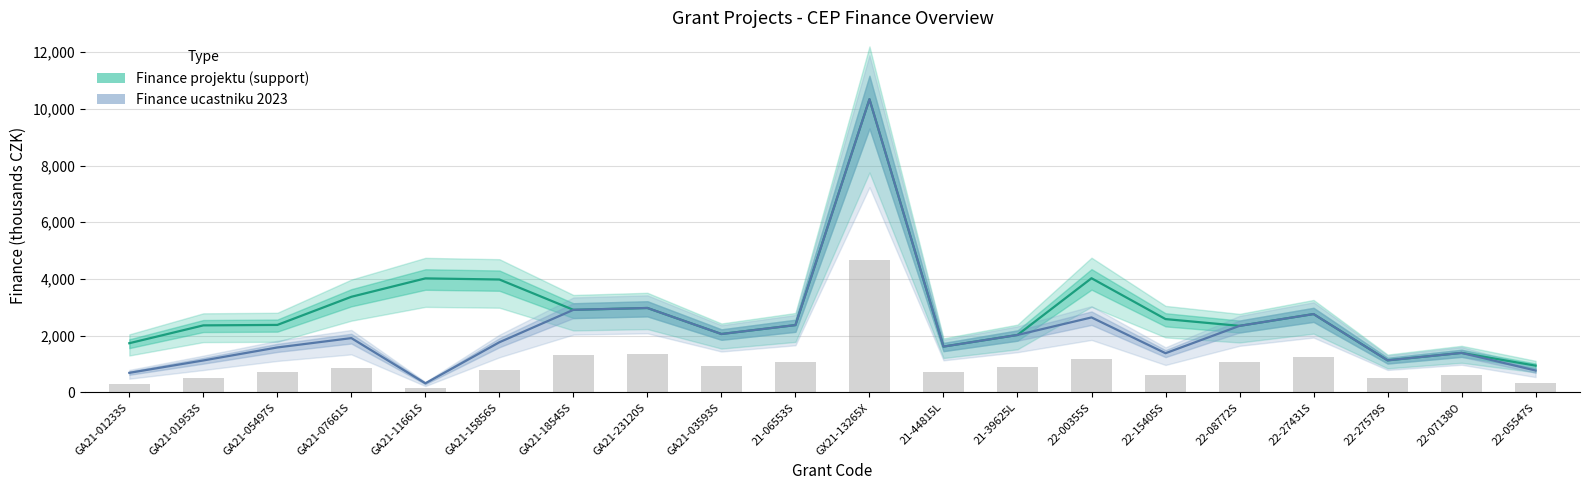

Reading left to right, extract all data points from this chart.

Finance projektu (support): 1734	2363	2379	3371	4020	3980	2911	2976	2059	2373	10338	1615	2025	4025	2585	2346	2762	1130	1392	943
Finance ucastniku 2023: 689	1126	1584	1914	320	1768	2911	2976	2059	2373	10338	1615	2025	2643	1381	2346	2762	1130	1392	771